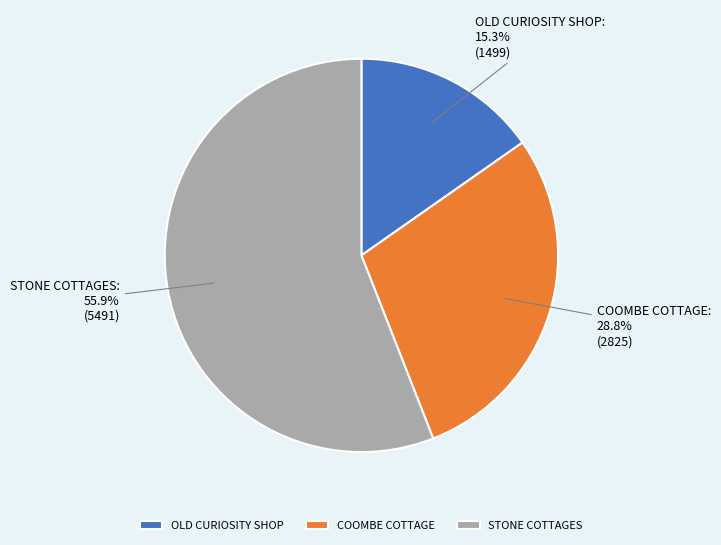

Do COOMBE COTTAGE and STONE COTTAGES together represent more than half of the pie?

Yes